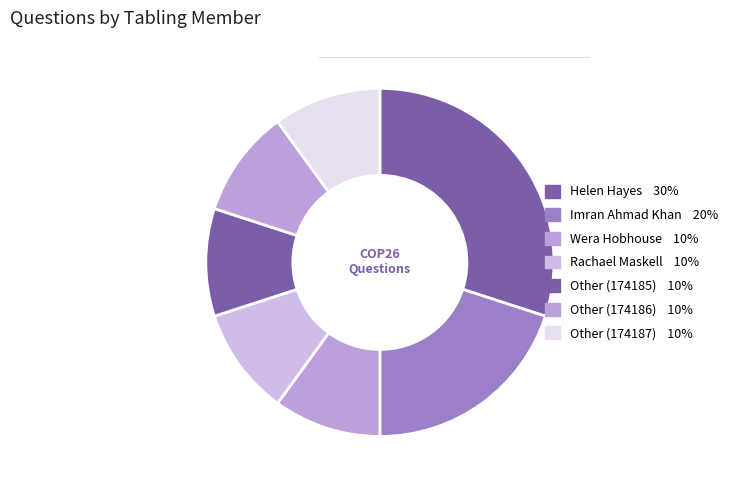

How many slices are in this pie chart?

7